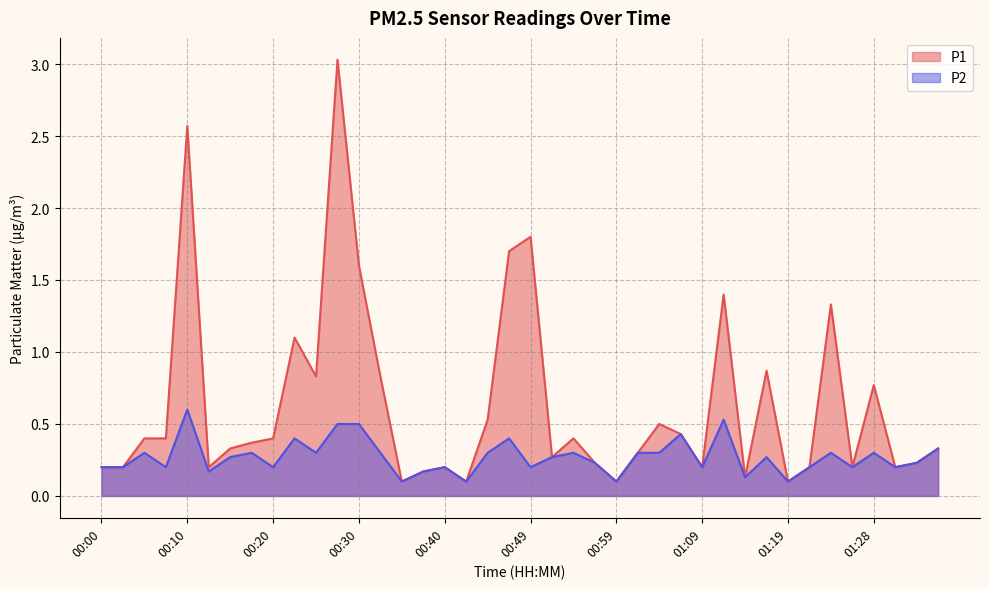

How many interior local valleys does the P2 series have?

13